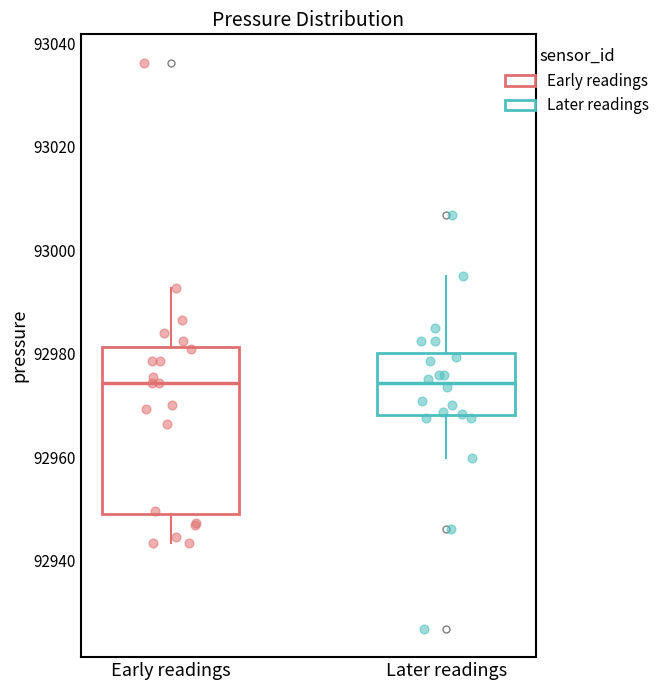

Reading left to right, transcribe this box plot: for each box, give where its median line is, the range the box spans, and where its two whiskers end, as read against the y-axis. The values are not printed on the chart, so give them approximately, as read against the axis.

Early readings: median 92974, box 92950 to 92982, whiskers 92944 to 92992
Later readings: median 92974, box 92968 to 92980, whiskers 92960 to 92996